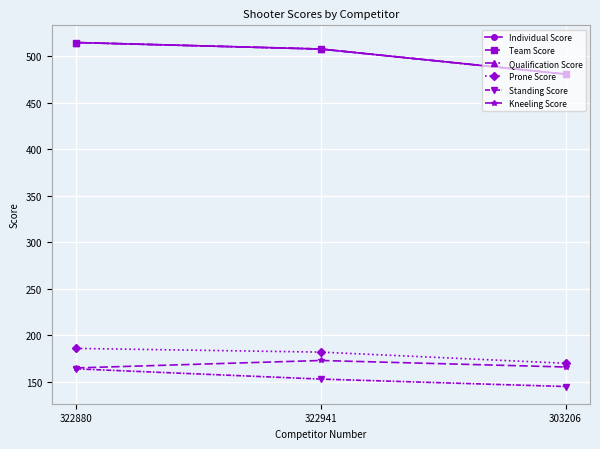

Does the chart have visible grid lines?

Yes